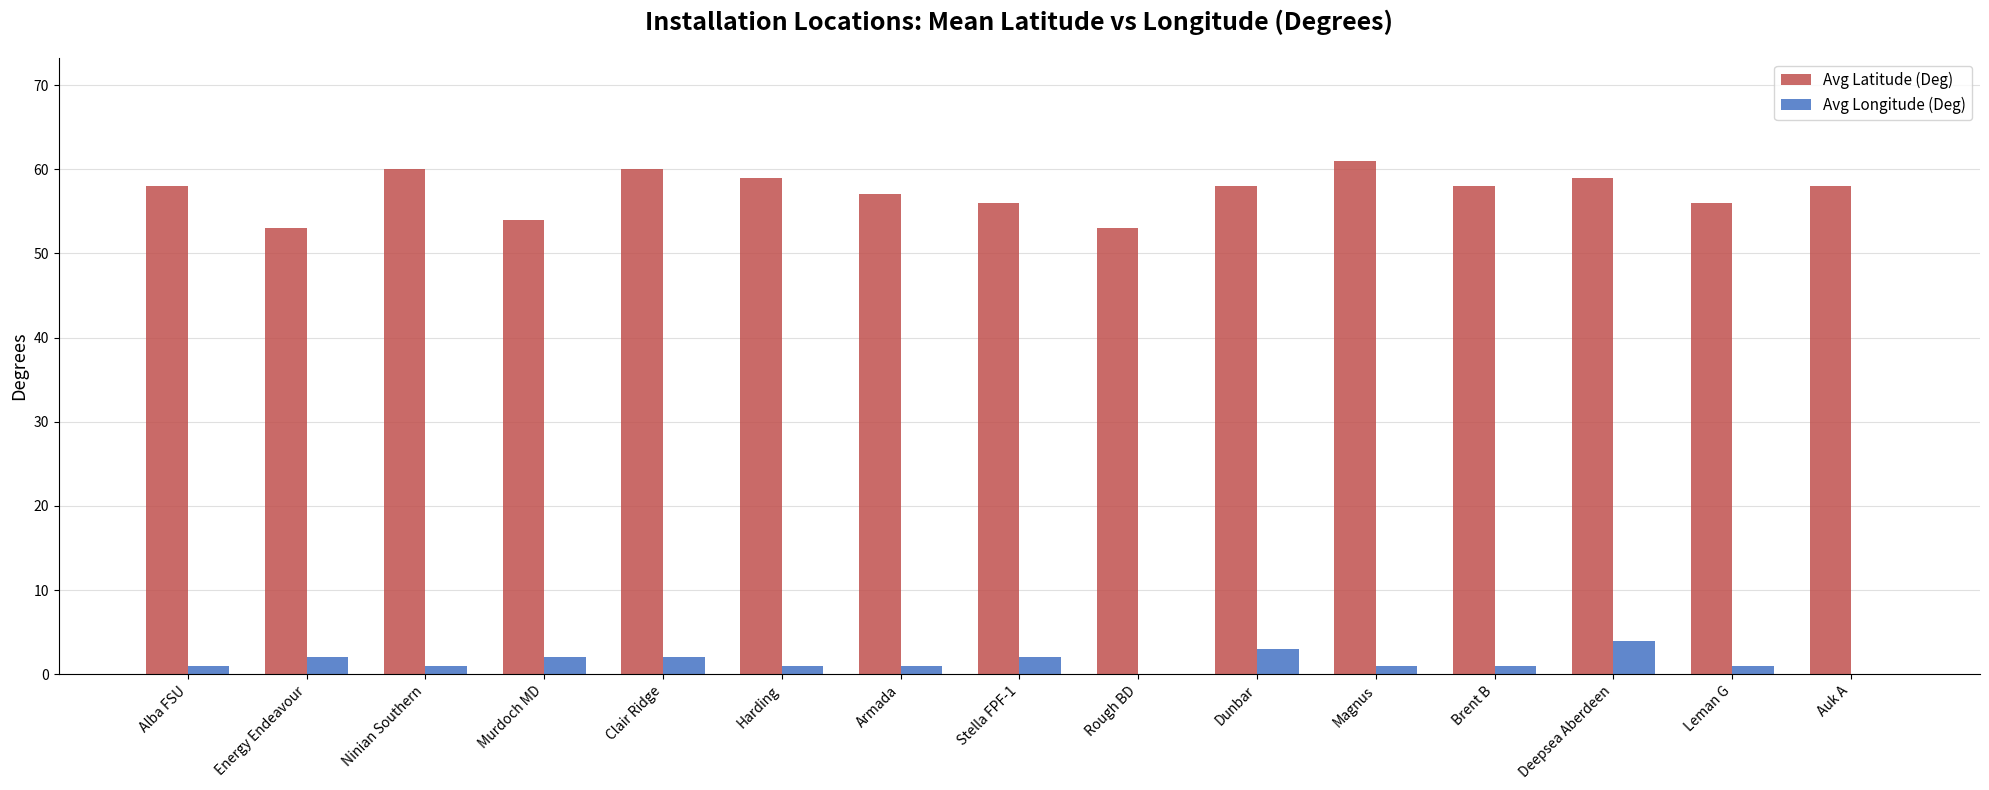

What is the greatest value displayed?

61